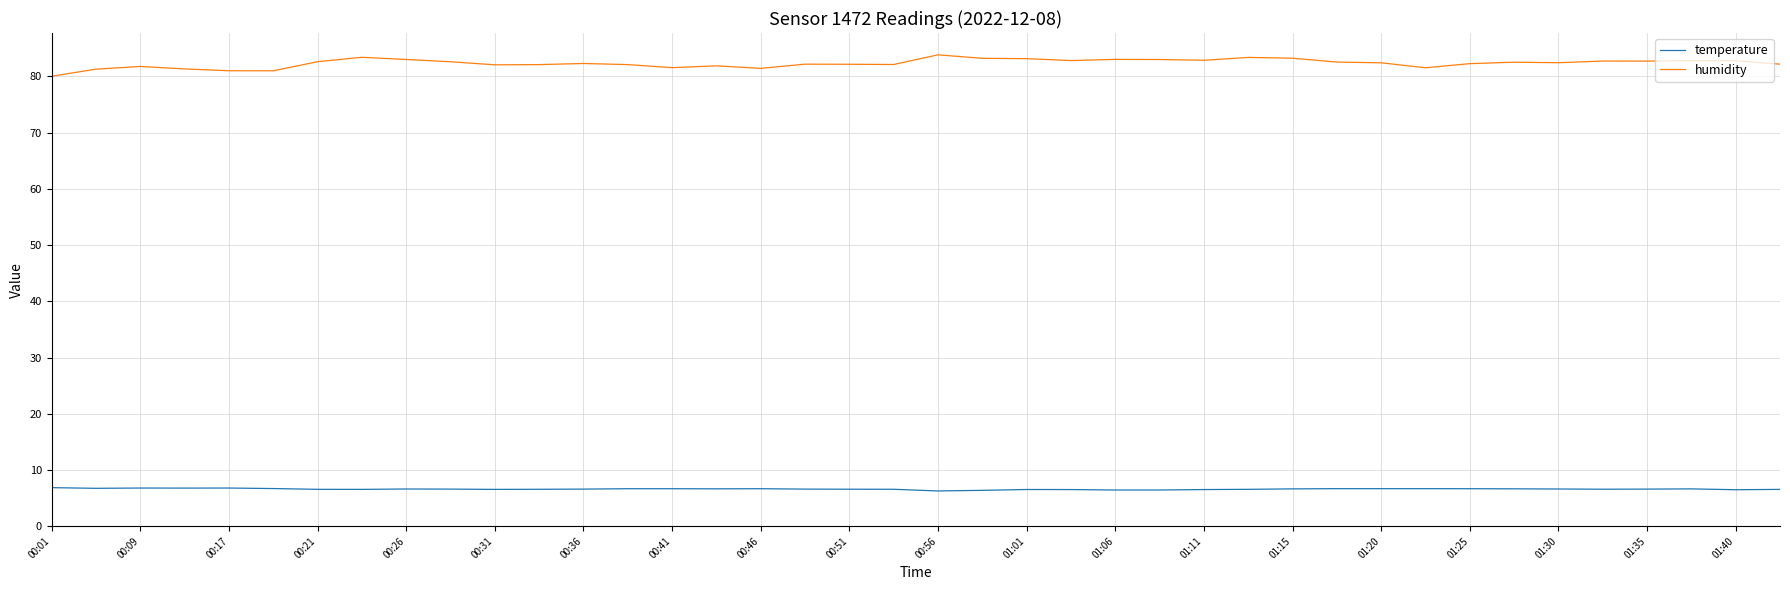

In humidity, how many points are higher than both neighbors (excluding endpoints)?

11